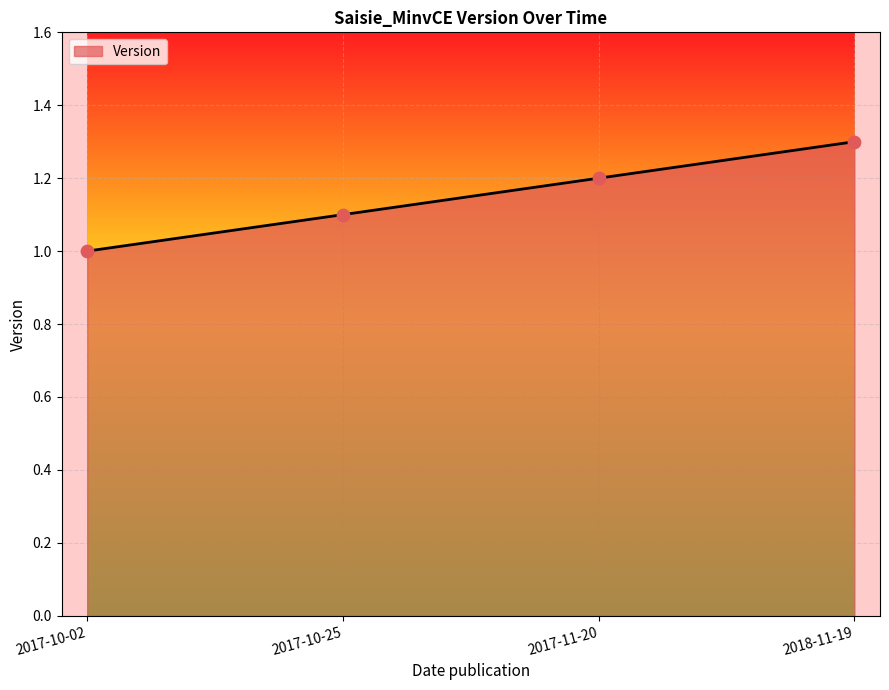

Between 2017-11-20 and 2017-10-25, which is larger?

2017-11-20